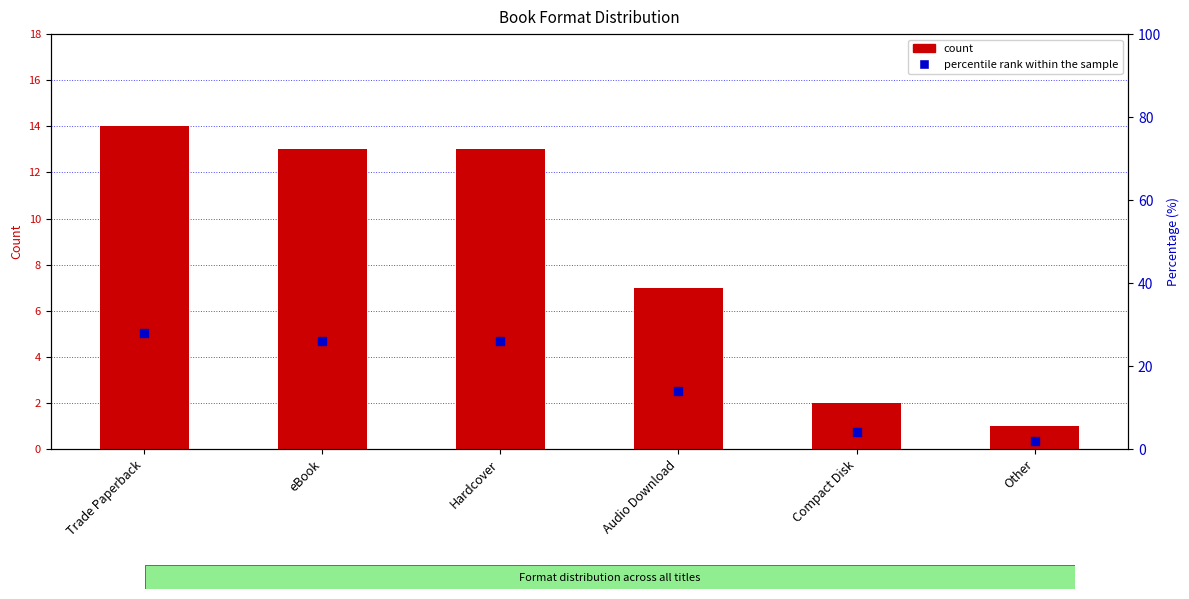

Is the value of count at Compact Disk greater than the value of percentile rank within the sample at Trade Paperback?

No